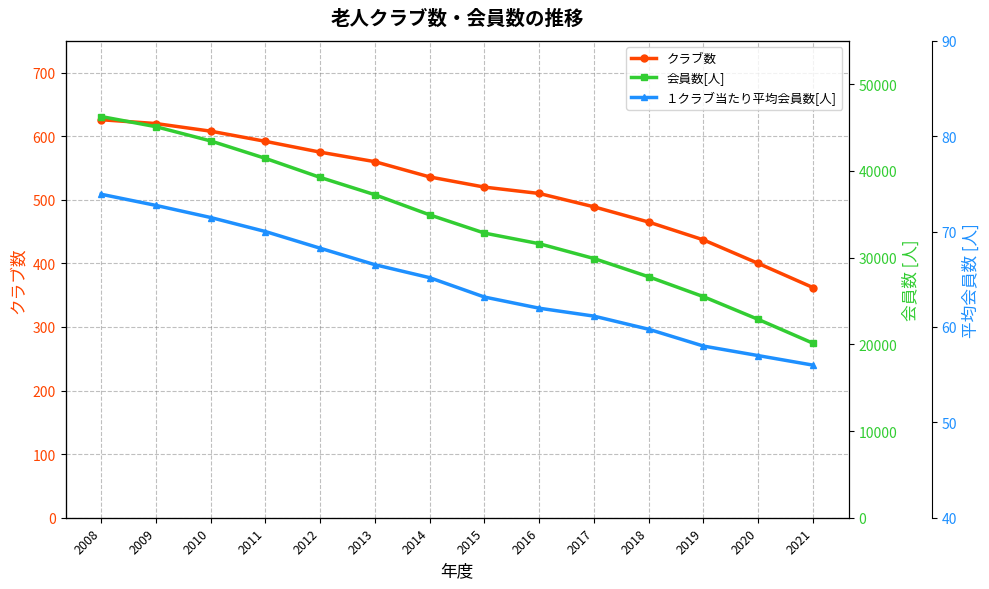

What is the difference between the クラブ数 values at 2017 and 2011?

103